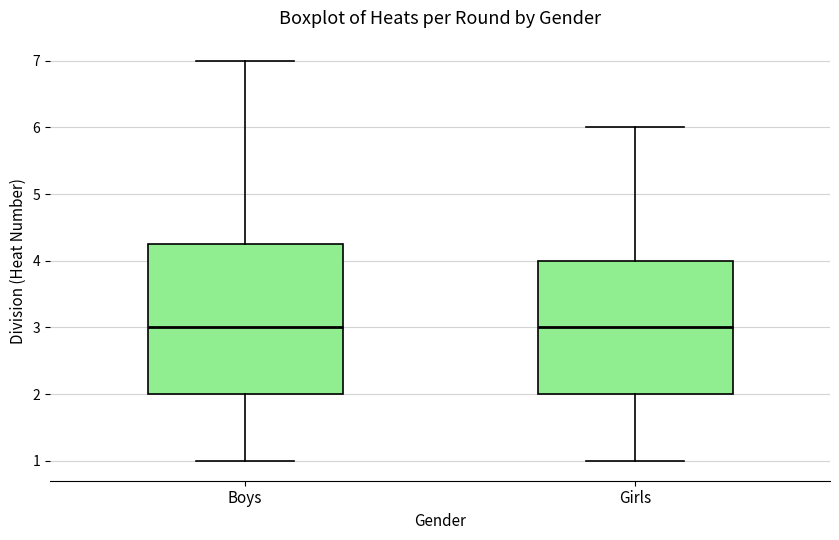

Reading left to right, transcribe this box plot: for each box, give where its median line is, the range the box spans, and where its two whiskers end, as read against the y-axis. The values are not printed on the chart, so give them approximately, as read against the axis.

Boys: median 3.0, box 2.0 to 4.3, whiskers 1.0 to 7.0
Girls: median 3.0, box 2.0 to 4.0, whiskers 1.0 to 6.0